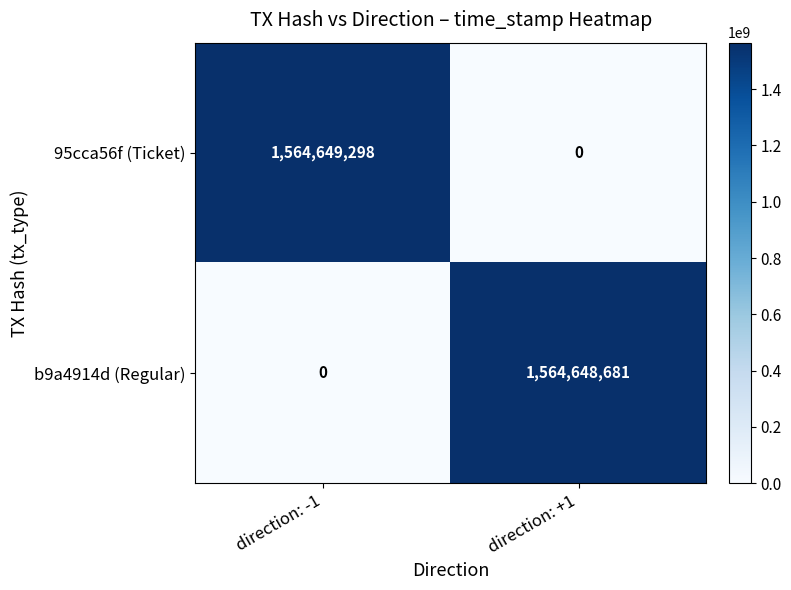

Is the value of b9a4914d (Regular) at direction: +1 greater than the value of 95cca56f (Ticket) at direction: -1?

No